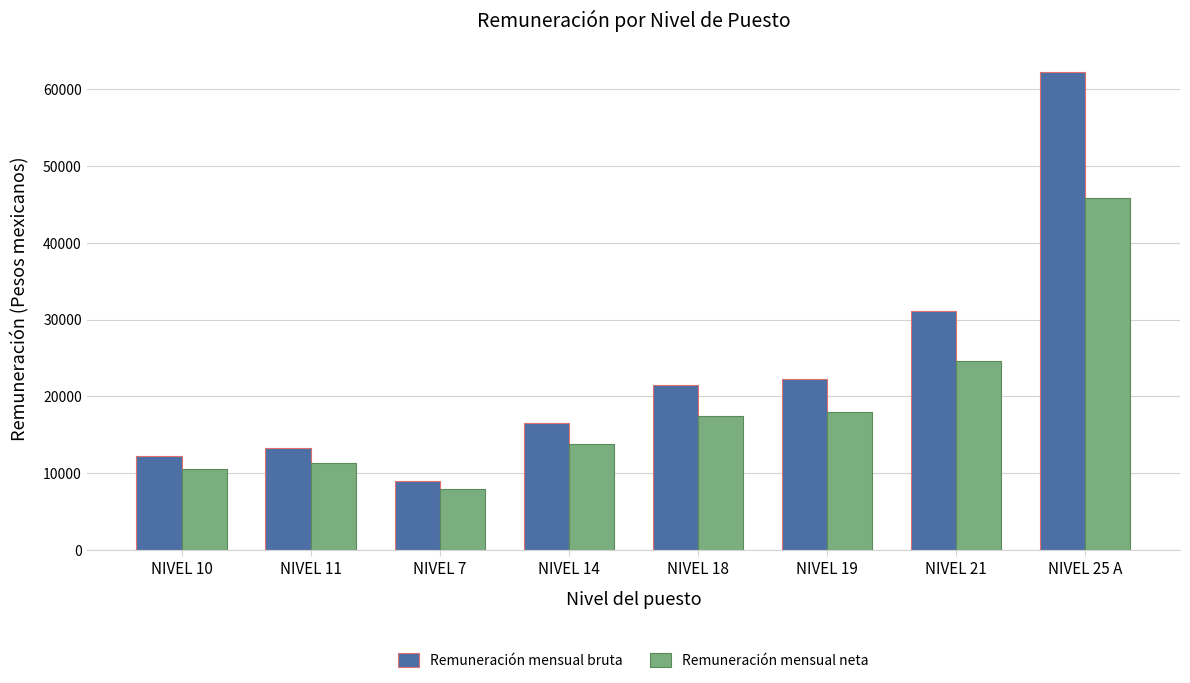

What is the value of the Remuneración mensual bruta bar at the 6th from the left?

22214.8